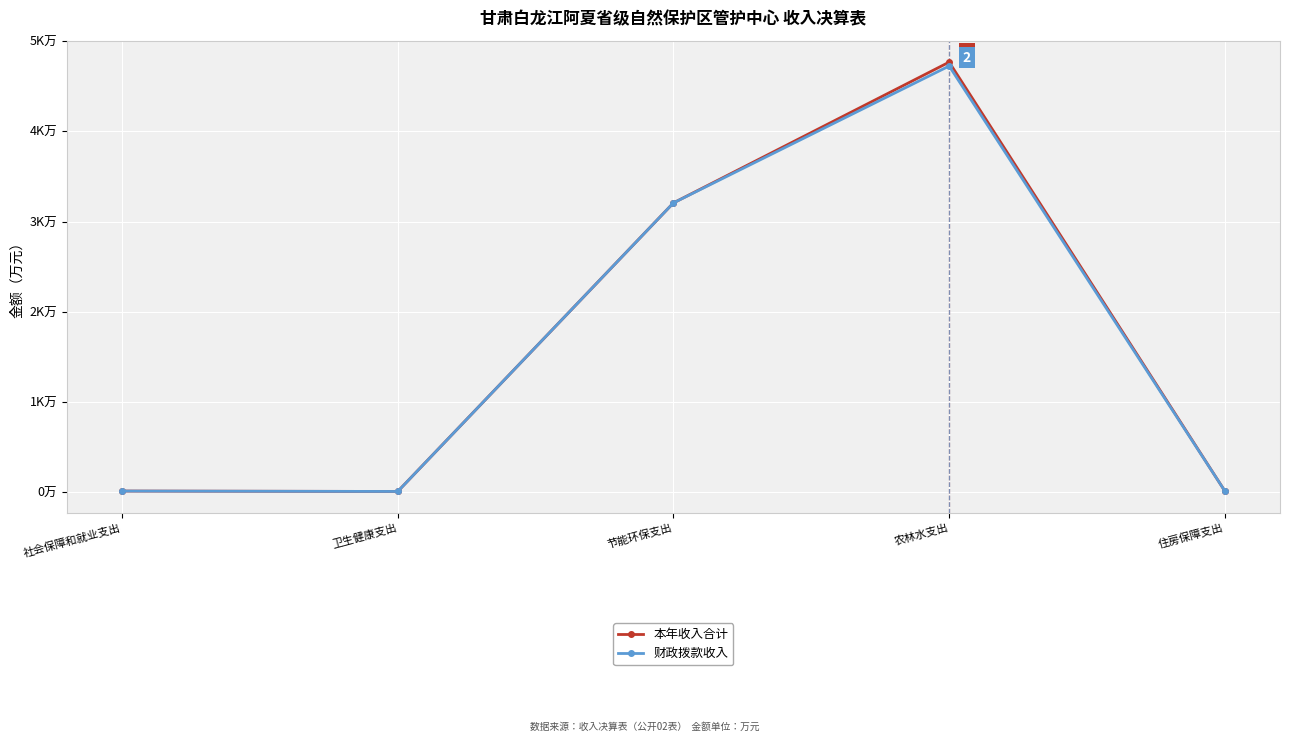

True or false: 财政拨款收入 and 本年收入合计 intersect in this chart.

False